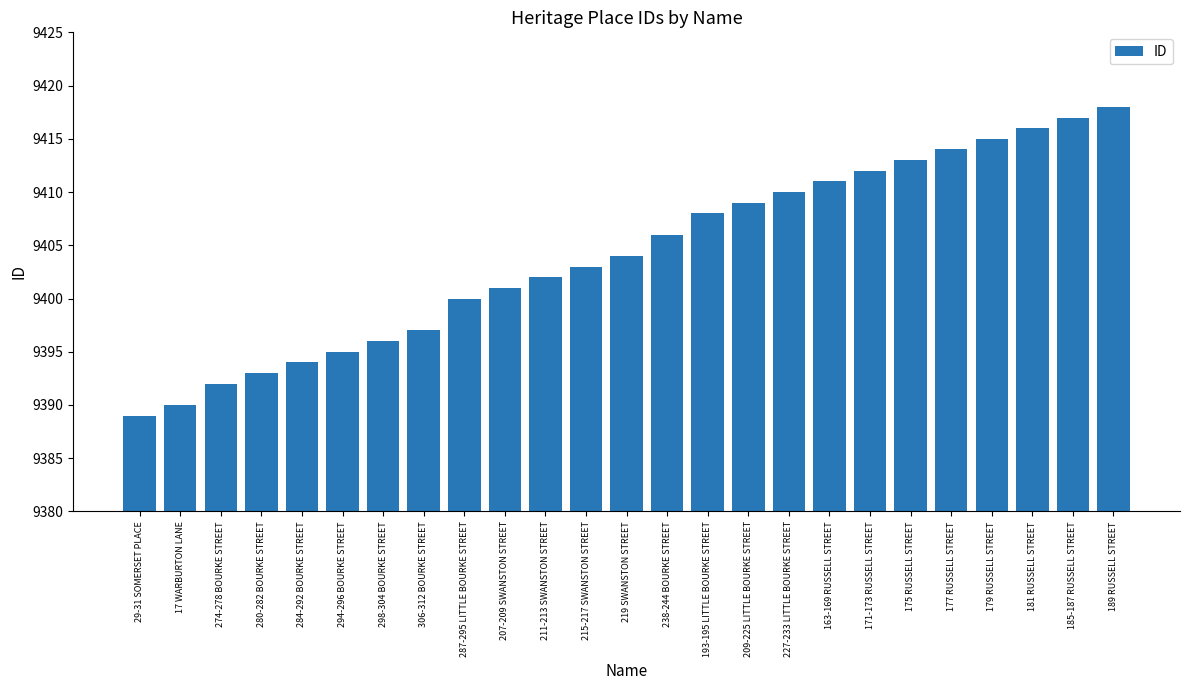

True or false: the data shows 9409 at 209-225 LITTLE BOURKE STREET.

True